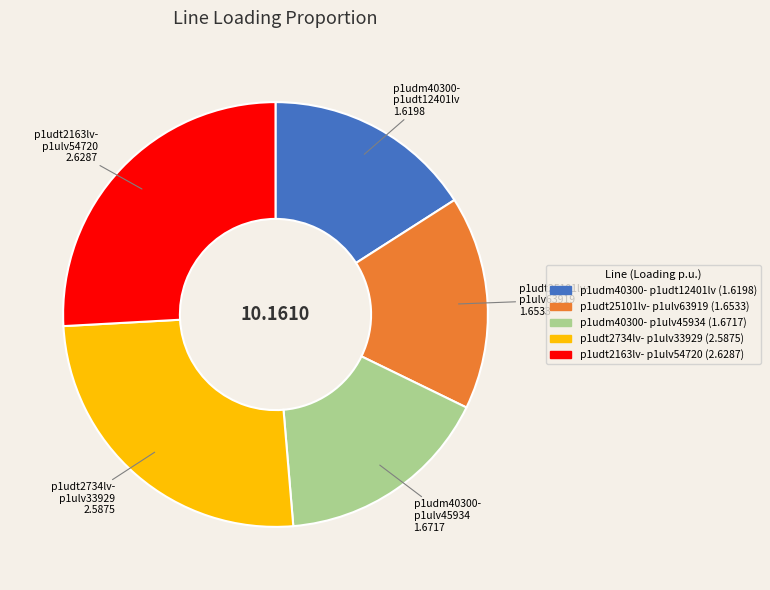

How many slices are in this pie chart?

5